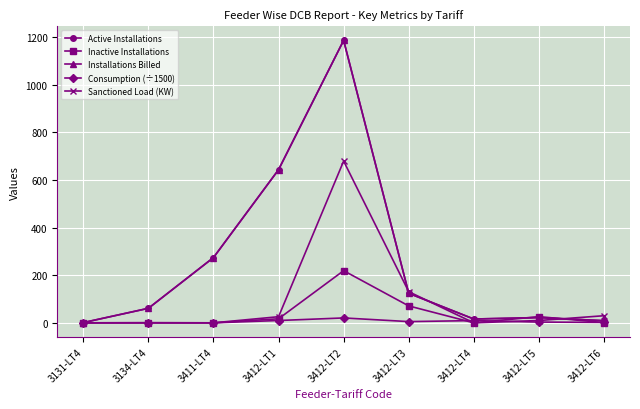

Does the chart have visible grid lines?

Yes